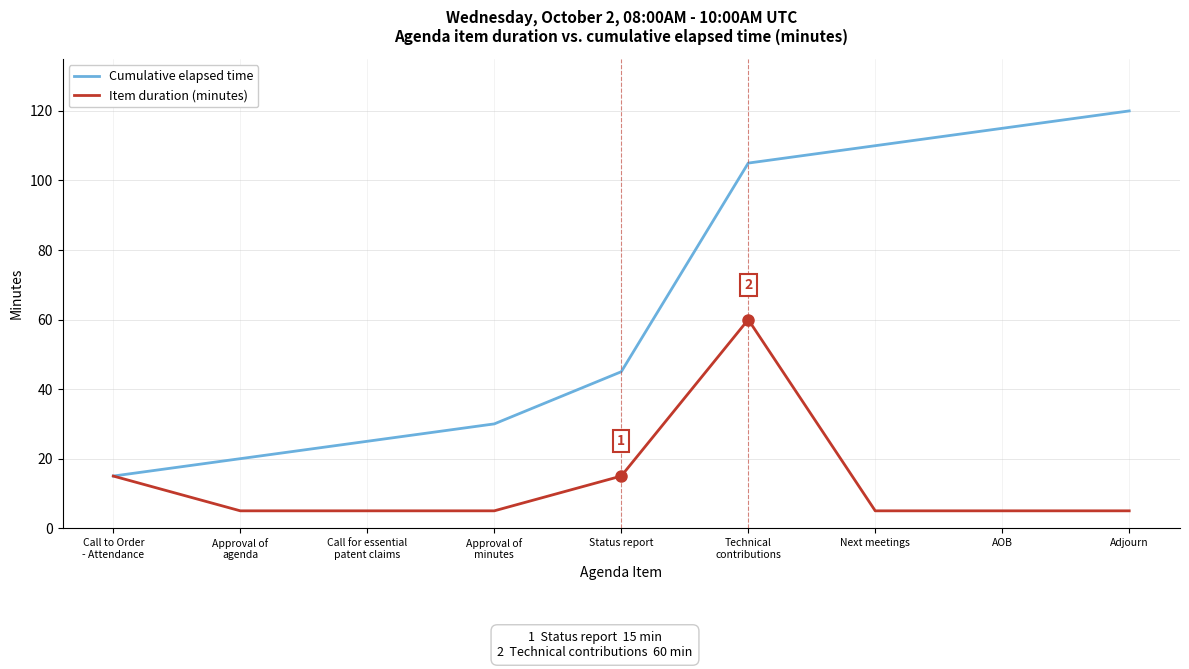

Which series has the largest total across all categories?

Cumulative elapsed time